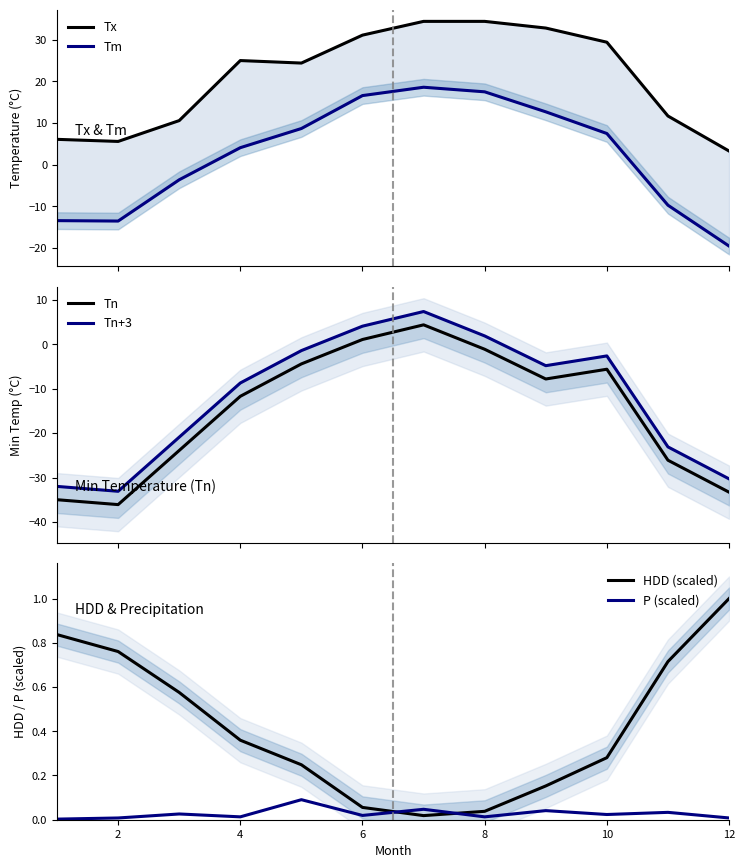

Where is the first local minimum for Tx?

2